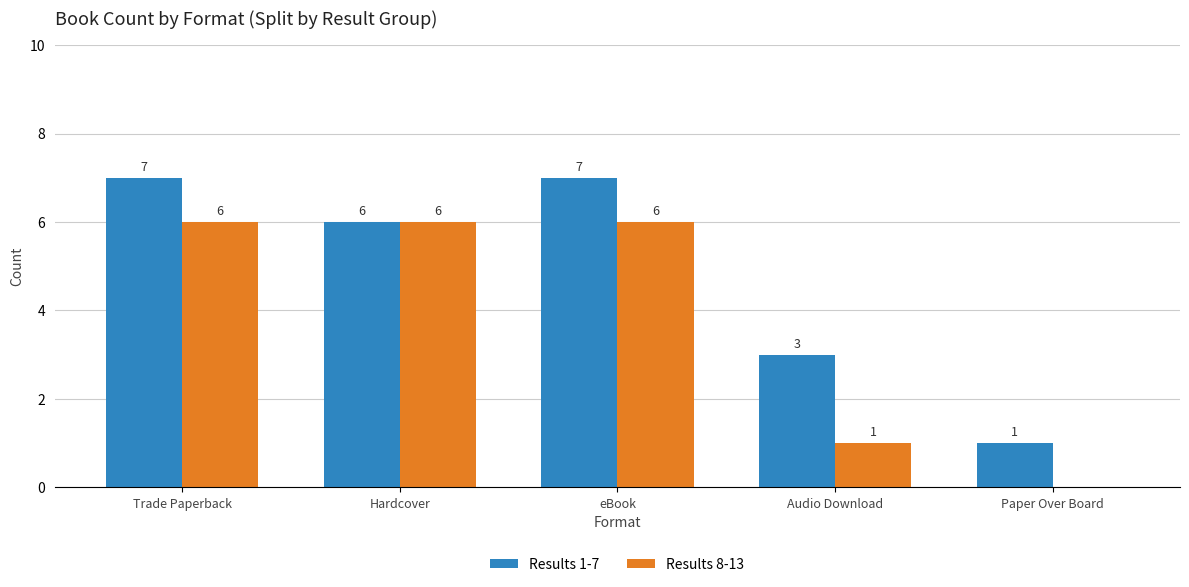

Between Hardcover and Paper Over Board, which series saw the biggest shift?

Results 8-13